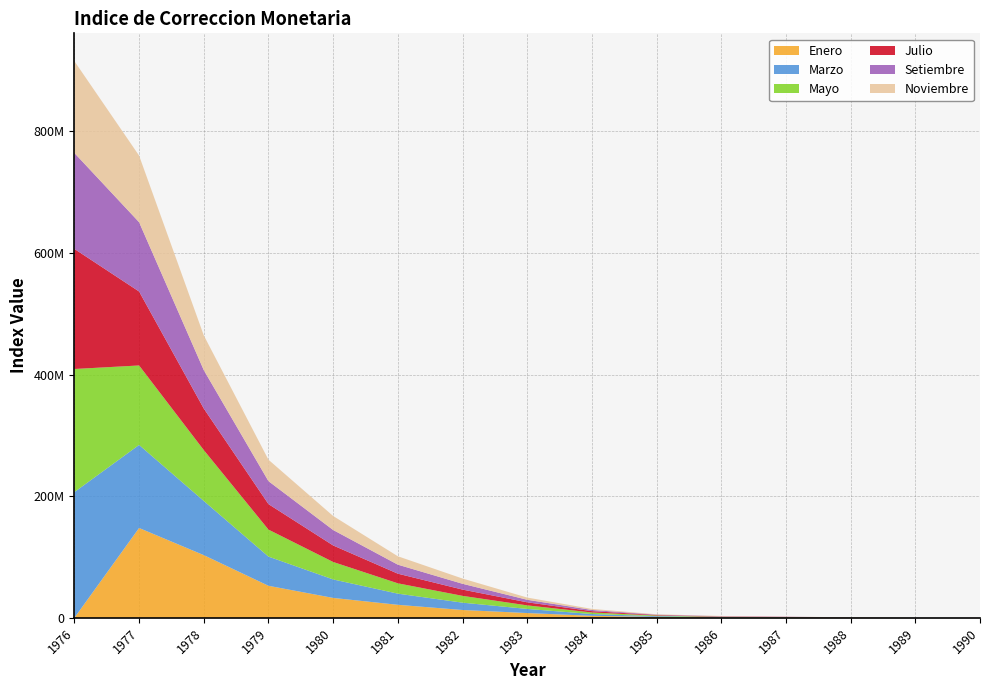

Reading right to left, list all the values displayed in this chart.

Enero: 611.5	12338.8	243946.4	420536.6	577314.6	1537807.8	3315853.6	7842649.1	12880987.8	21394102.1	32737752.4	52685977.0	103097845.3	147715385.5	0.0
Marzo: 426.2	5555.2	197948.5	388488.3	539527.7	1229314.6	2902447.9	6788143.7	12039996.2	18360278.0	30385851.8	47996337.2	89103943.4	136589650.7	206726824.2
Mayo: 245.1	3858.8	134401.5	357479.7	515321.2	1010586.8	2567984.3	5824627.9	11192897.7	16984489.9	28700558.9	44380855.7	83640261.3	130654485.9	202441347.9
Julio: 118.5	2431.9	122315.2	335059.0	495584.7	790739.5	2213350.2	5029272.1	10317254.9	15855794.3	27177651.9	41932960.5	68339234.4	121625458.8	197442796.1
Setiembre: 15.5	1742.9	81533.5	307738.0	471462.9	634859.6	1920212.6	4192897.7	9538241.6	14818450.6	25409760.6	37747410.1	63162256.7	113986962.9	157711560.3
Noviembre: 10.8	1052.8	22692.5	280592.3	436929.1	608002.7	1756459.2	3641224.9	8626512.5	13815088.0	23031970.9	35232764.1	57114424.1	109480409.5	151010302.8